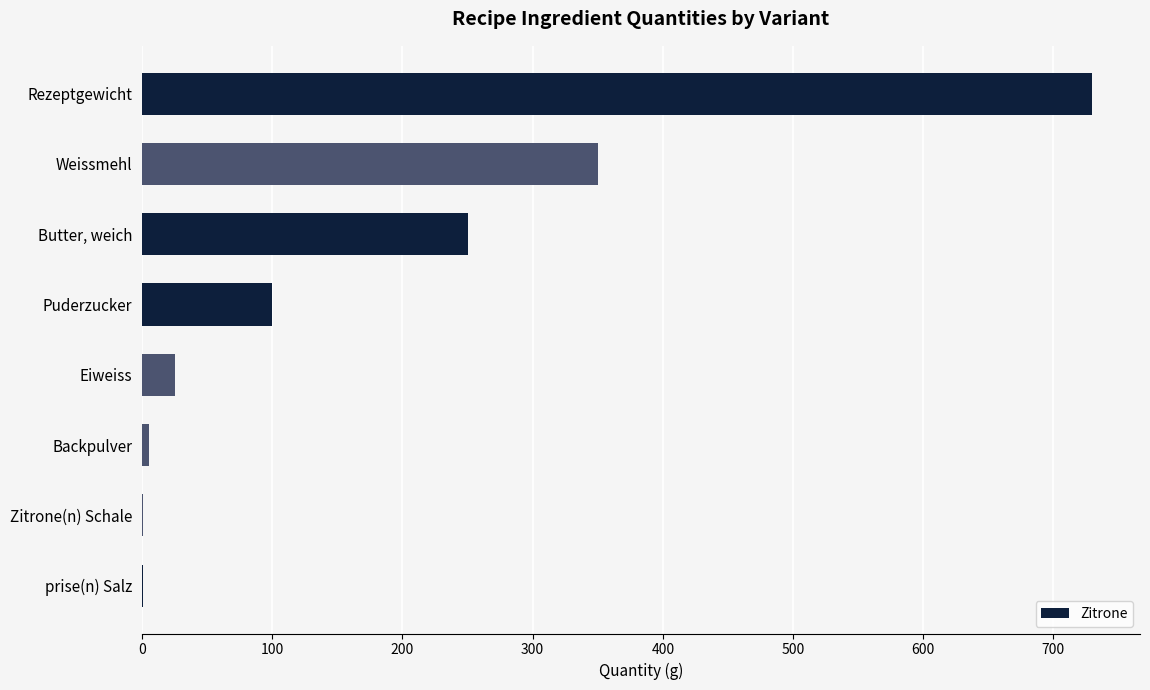

At which category does the chart reach its peak across all series?

Rezeptgewicht